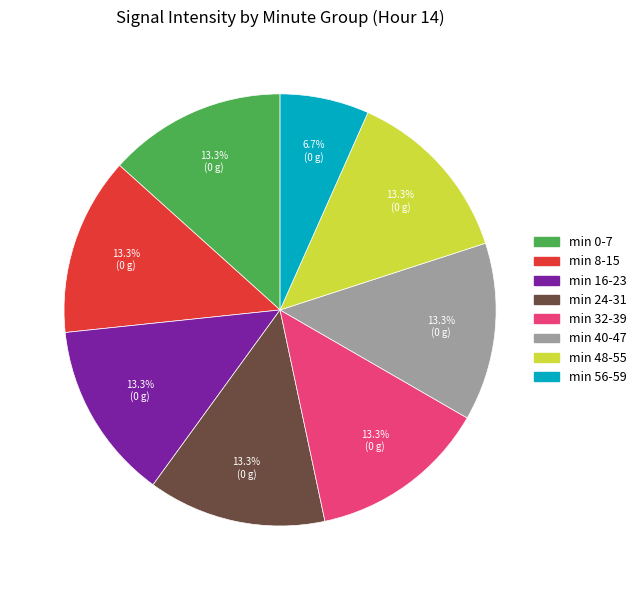

Does any single category account for the majority?

No